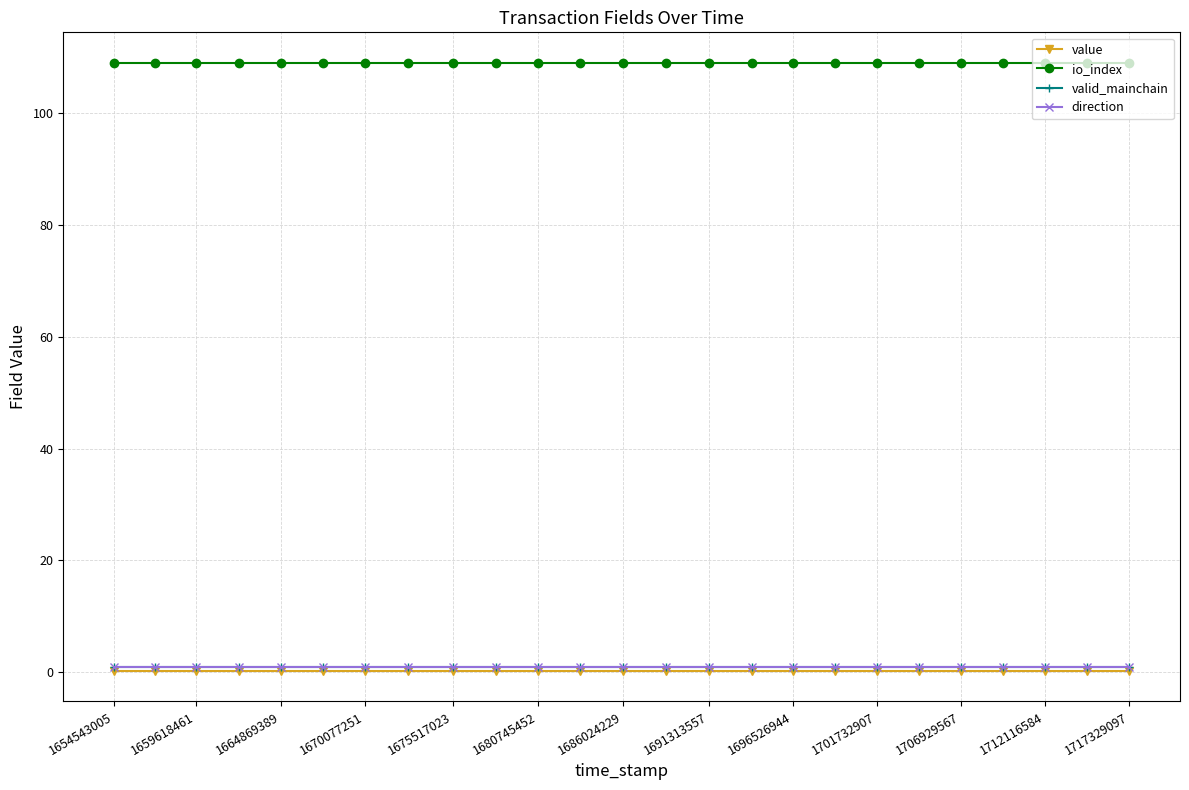

Does the chart have visible grid lines?

Yes